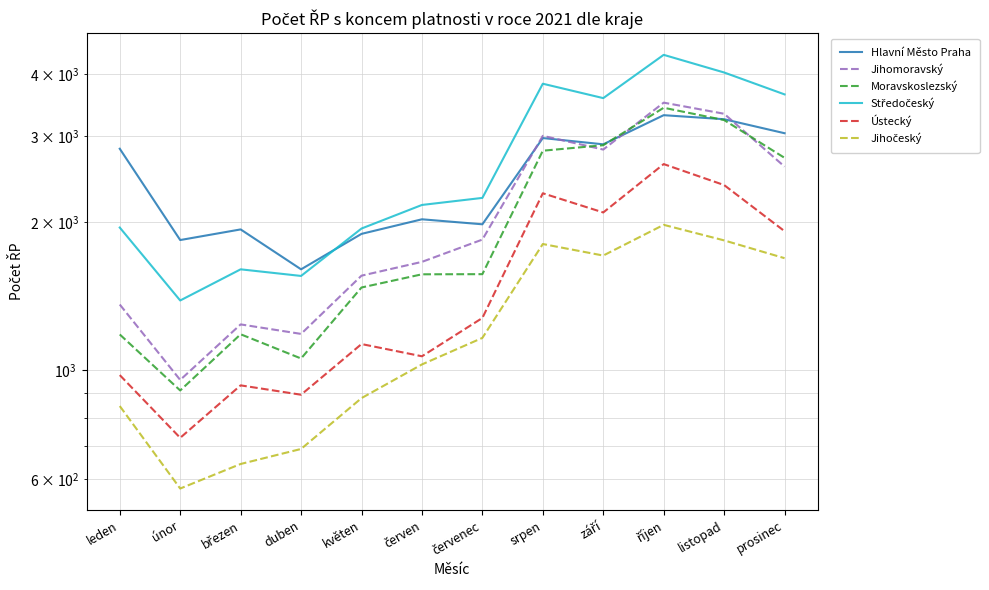

The Jihočeský series shows 1806 at srpen. True or false?

True